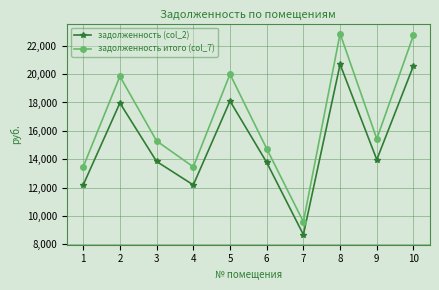

Which series has the widest spread of values?

задолженность итого (col_7)